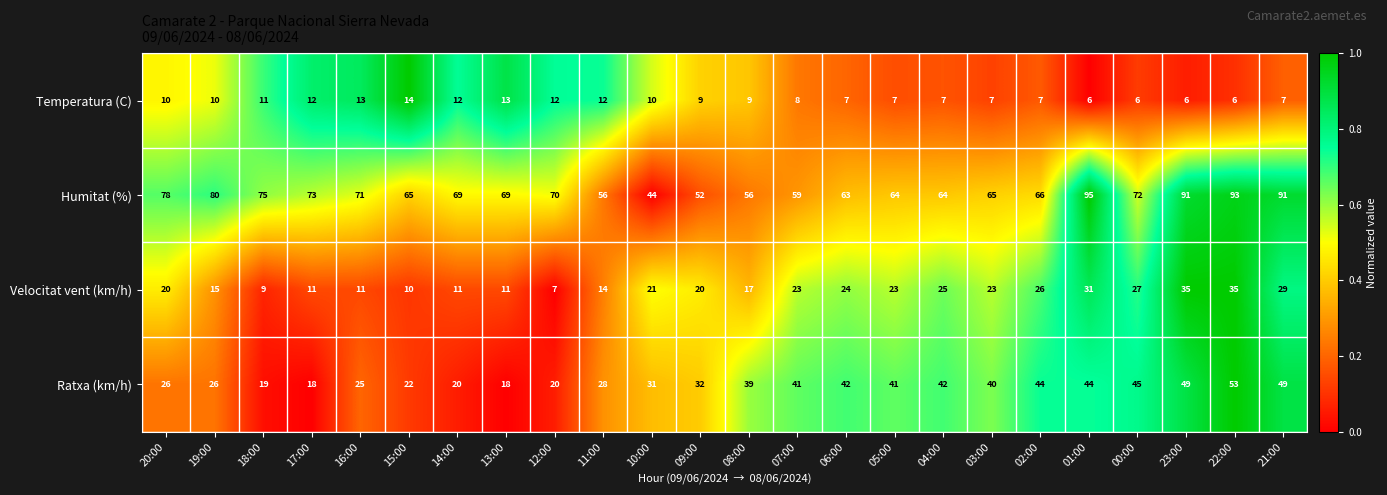

Between 19:00 and 05:00, which series saw the biggest shift?

Humitat (%)